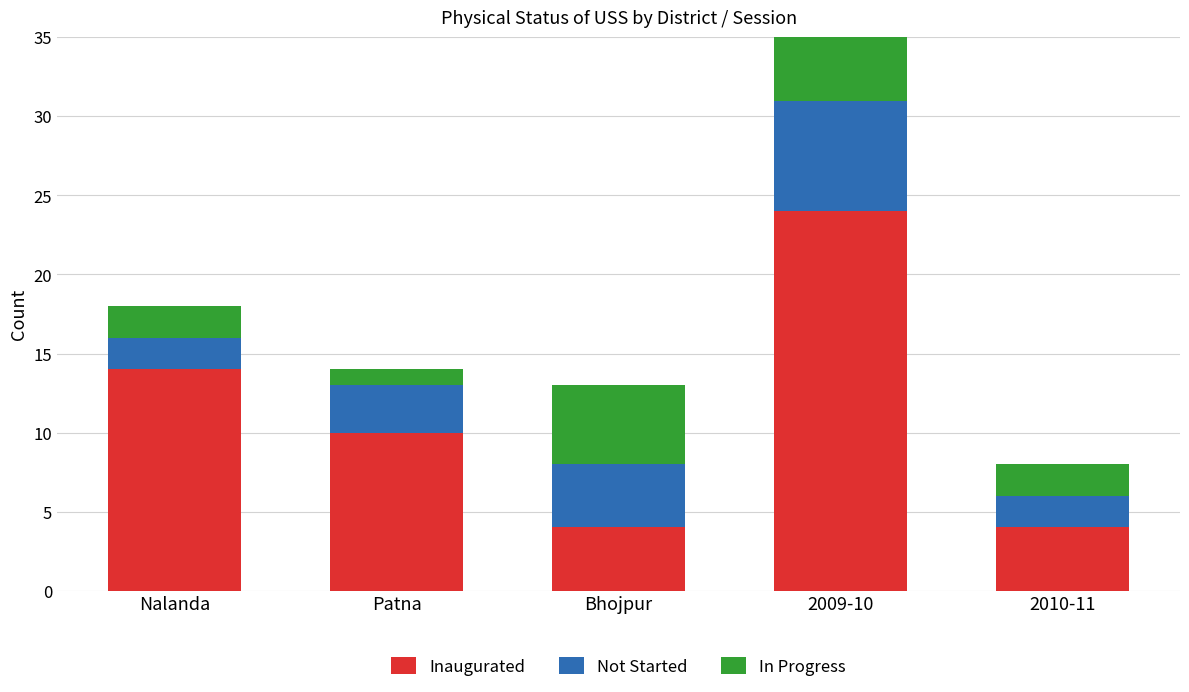

Which category has the highest value in the In Progress series?

2009-10